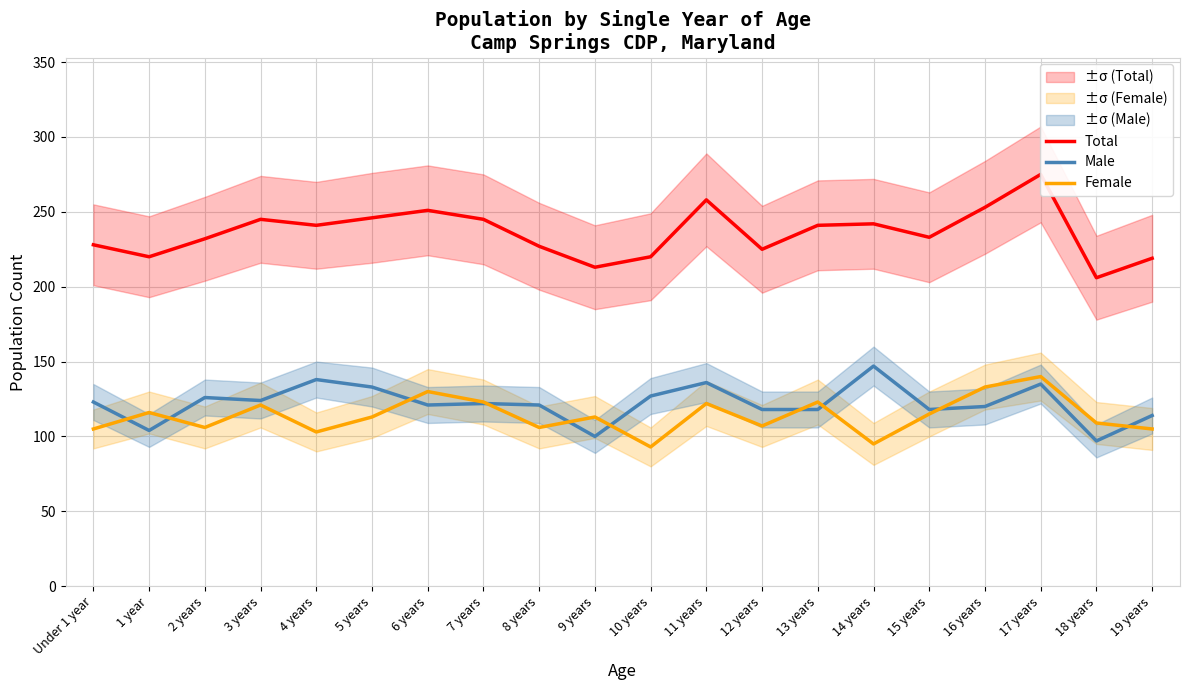

How many data points in Male are above 122?

9